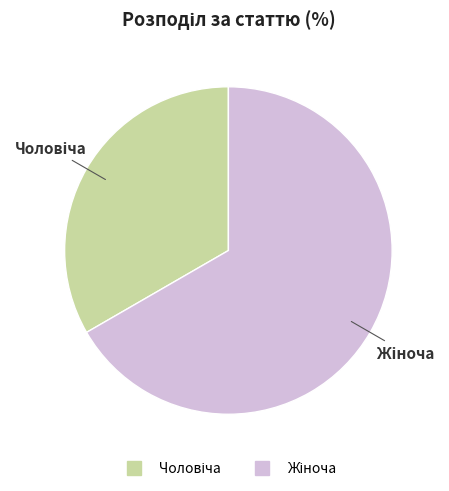

Is there a majority slice in this chart?

Yes